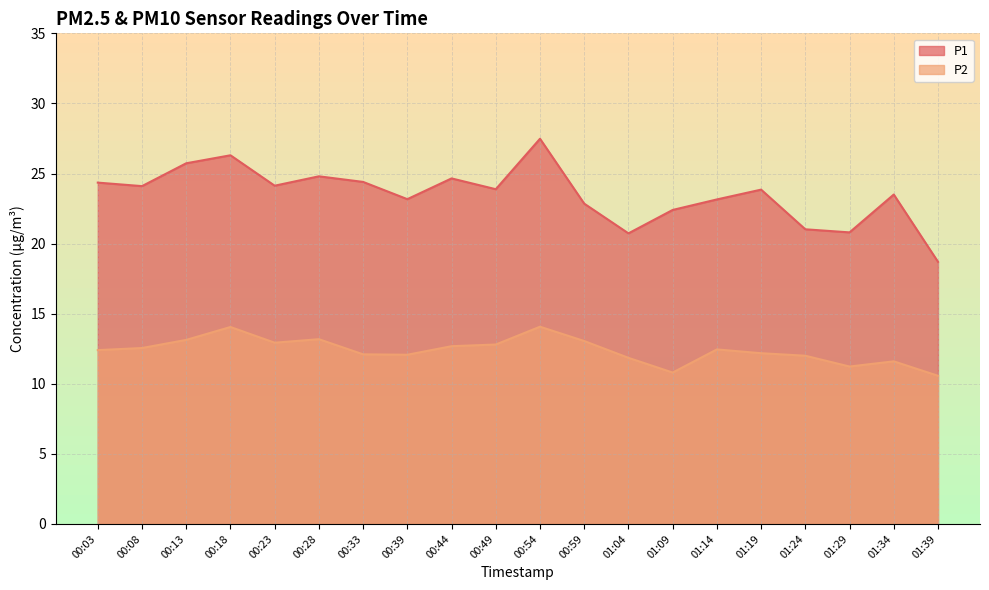

Rank the series by their maximum value, from highest to lowest.

P1, P2